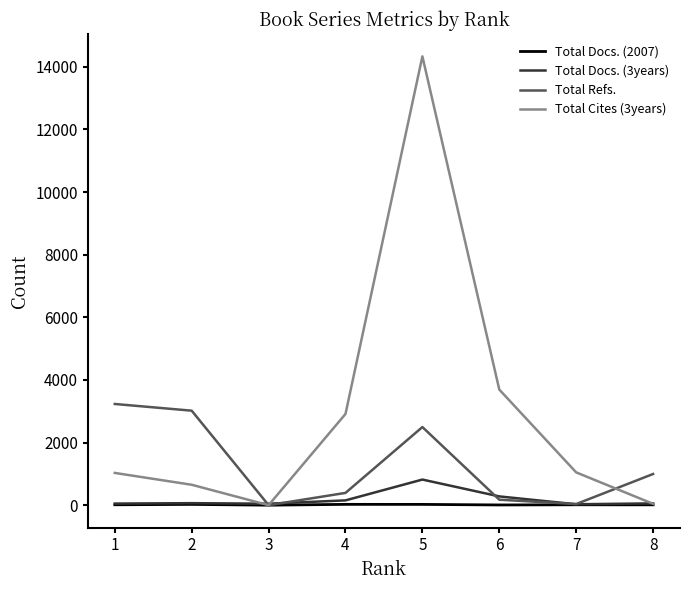

Which series has the largest total across all categories?

Total Cites (3years)